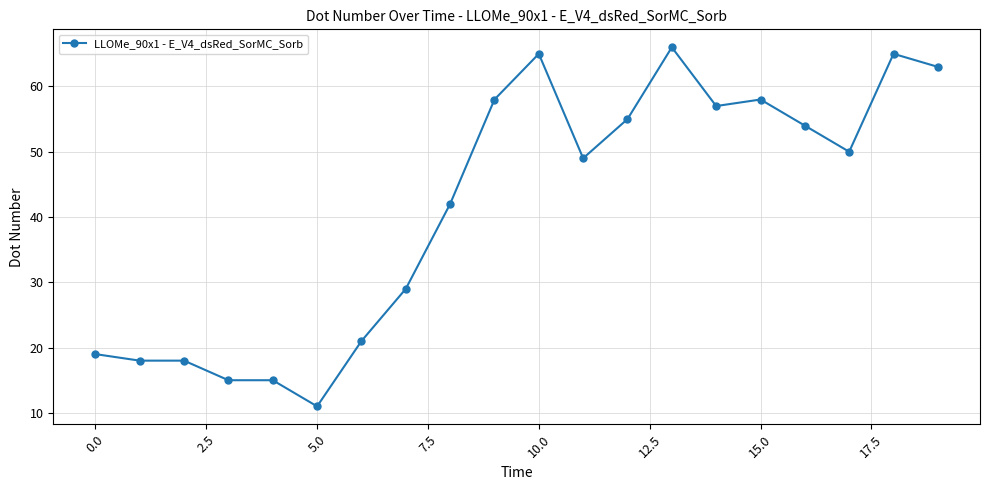

What is the sum of all values?

828